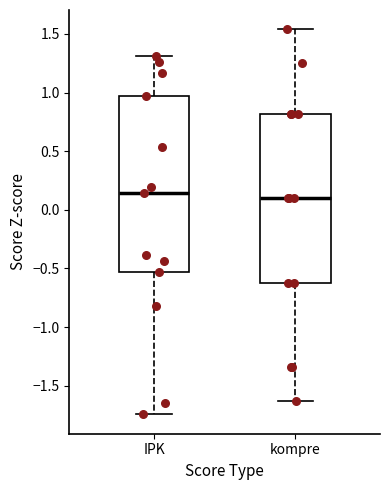

Reading left to right, read every box against the y-axis: the position of its median line, the range the box covers, and the ends of its whiskers. The values are not printed on the chart, so give them approximately, as read against the axis.

IPK: median 0.15, box -0.55 to 0.95, whiskers -1.75 to 1.30
kompre: median 0.10, box -0.60 to 0.80, whiskers -1.65 to 1.55